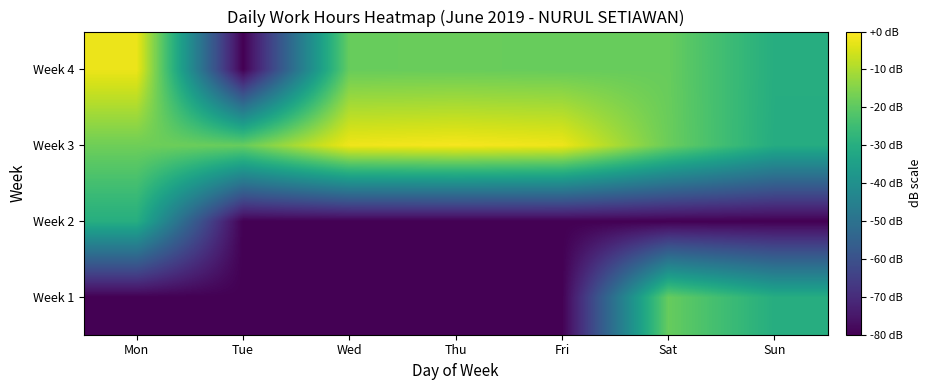

What is the maximum value shown in the chart?

-1.0